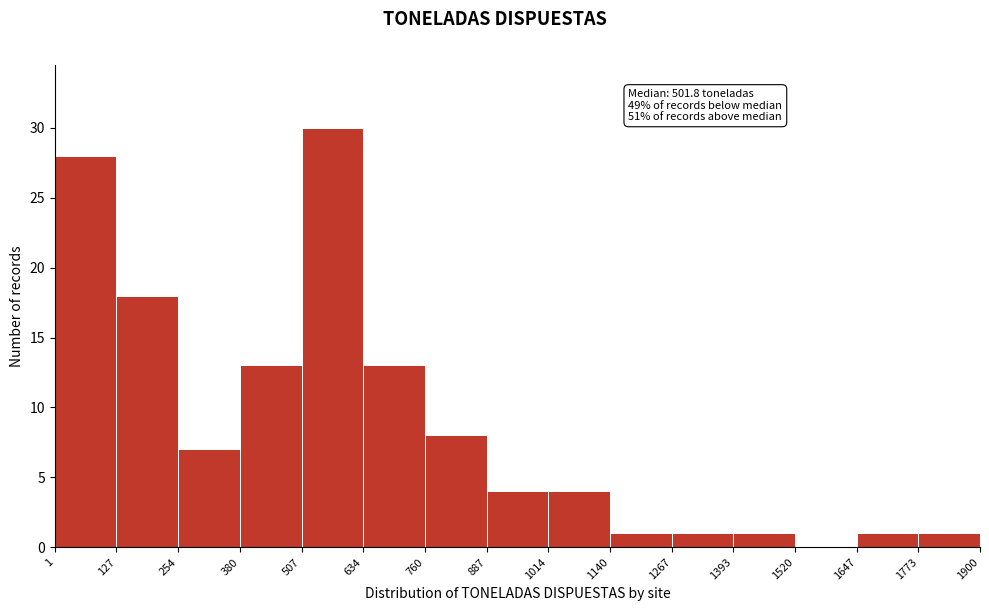

Over which range of the x-axis is the bar tallest?

507 to 634